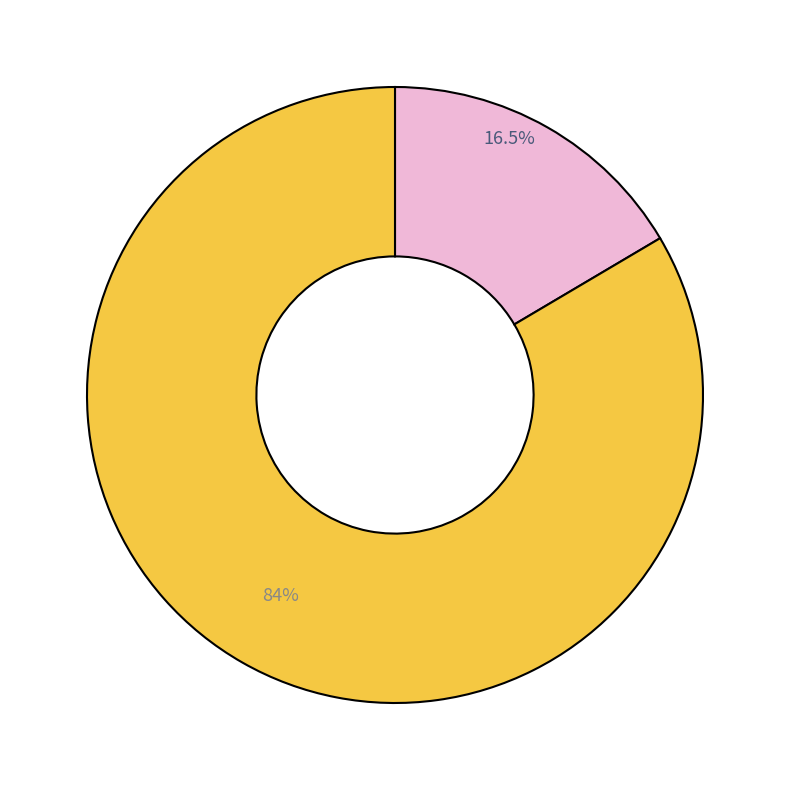

Is there a majority slice in this chart?

Yes